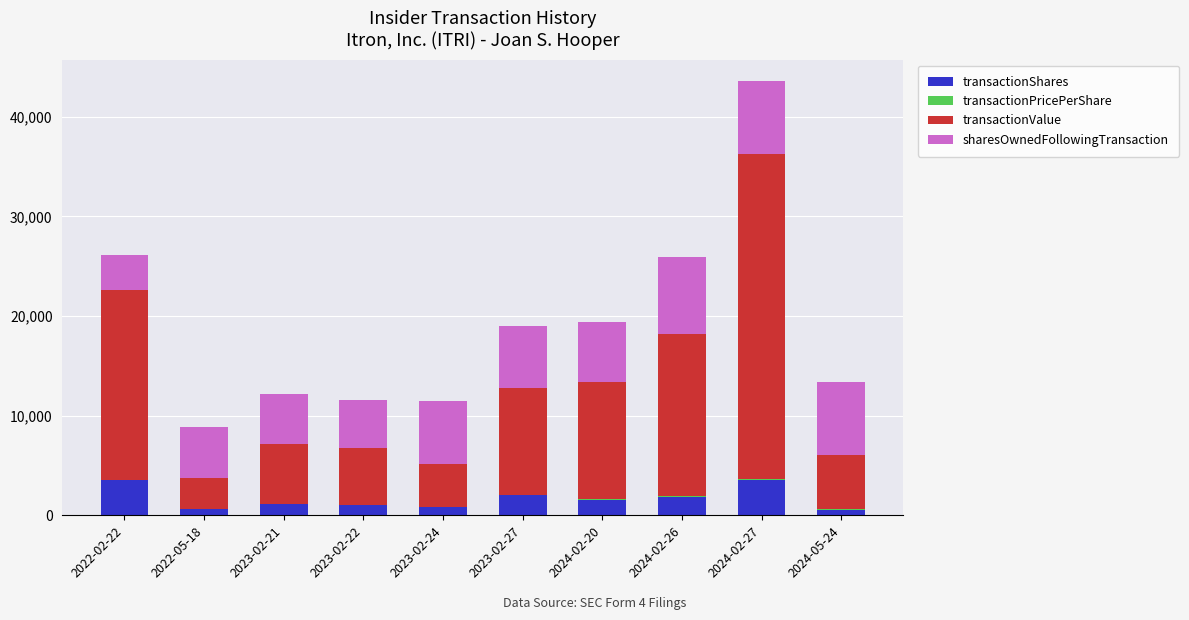

What position from the right is 2022-02-22?

10